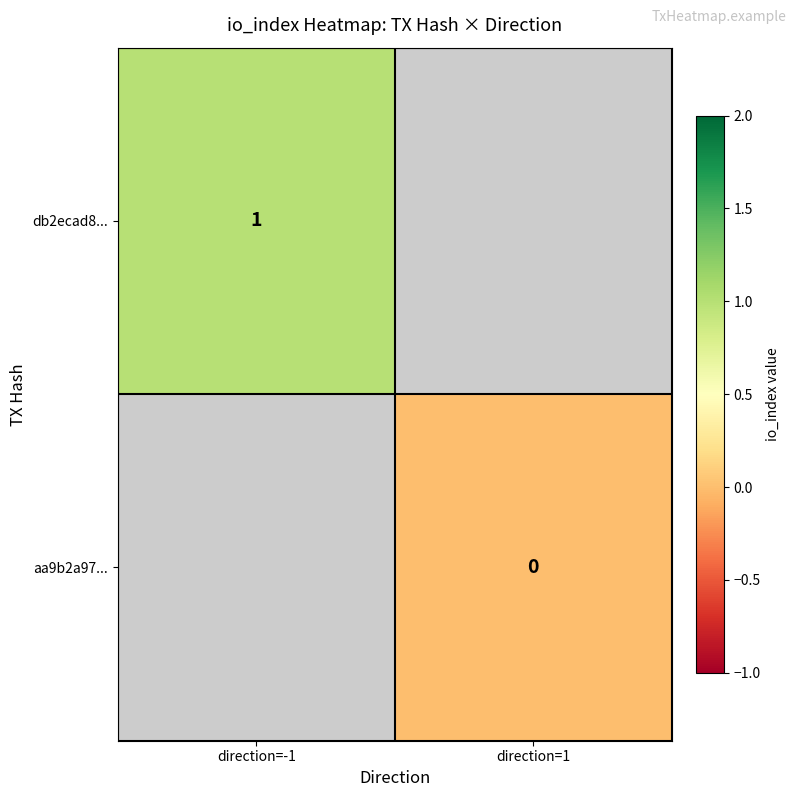

True or false: db2ecad8... has a value of 1.0 at direction=-1.

True